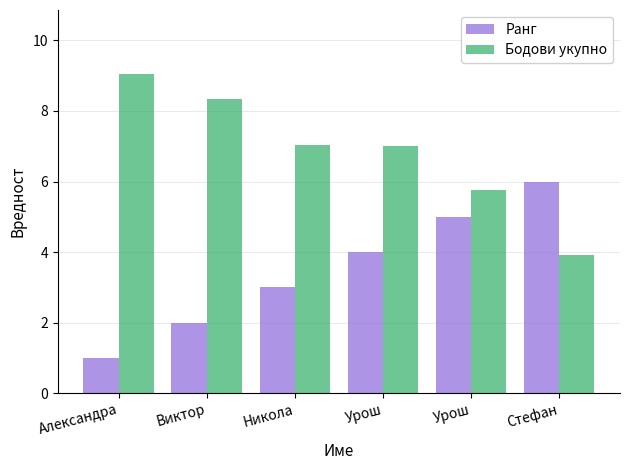

What is the label of the 5th bar from the left?

Урош